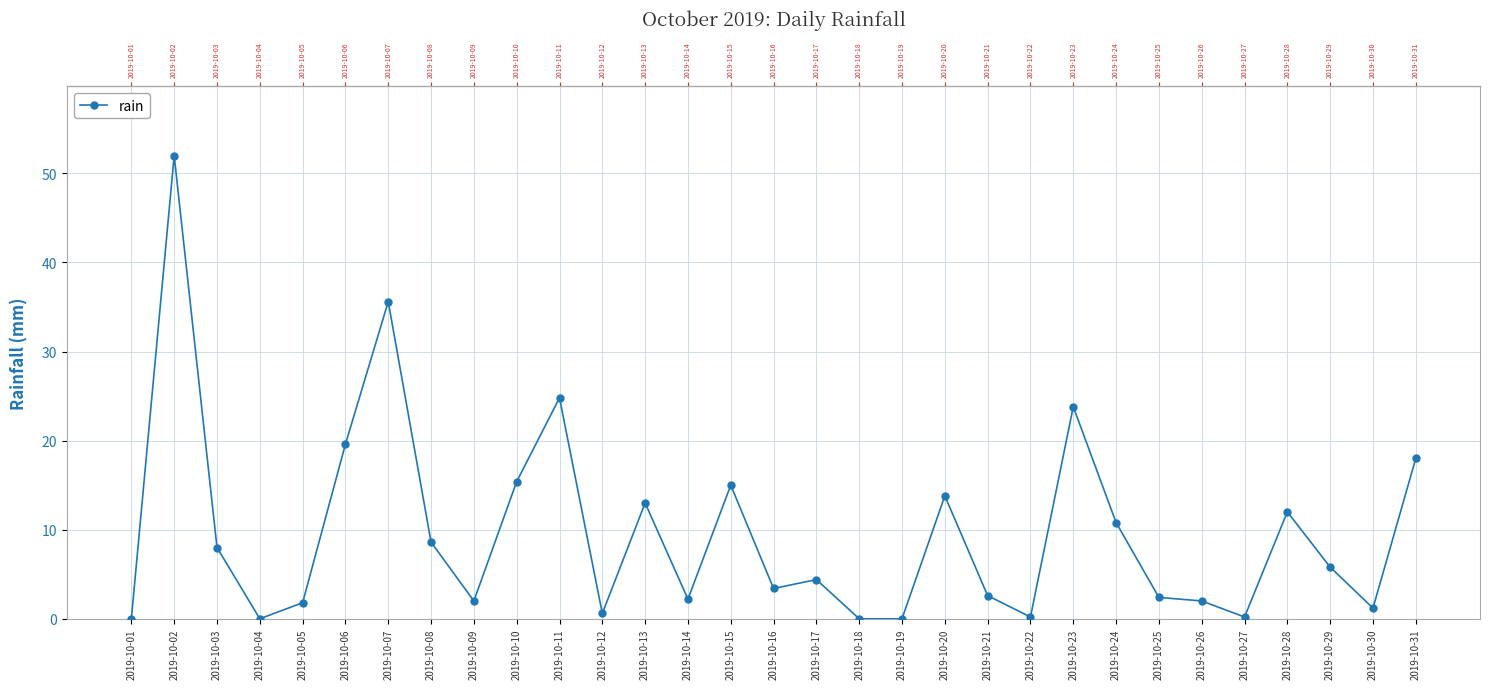

The value at 2019-10-15 is 22.1. True or false?

False